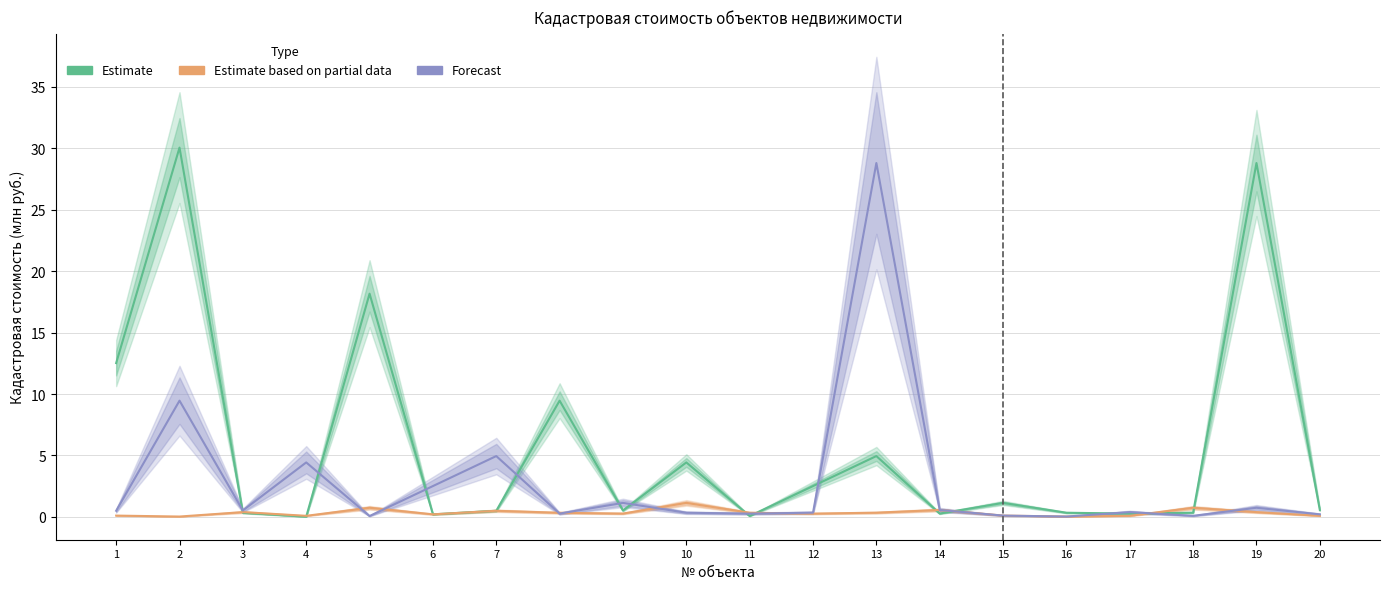

At which category is the sum across all series the highest?

2